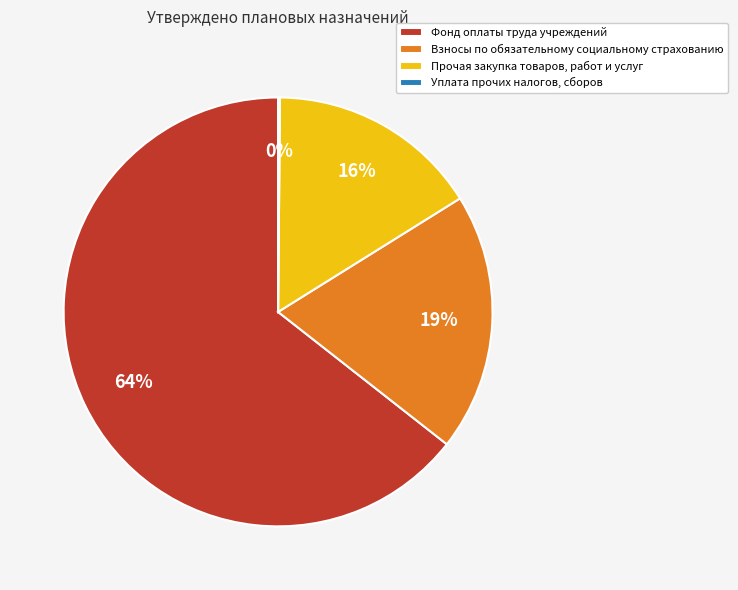

To the nearest percent, what is the difference between the Взносы по обязательному социальному страхованию and Фонд оплаты труда учреждений slice percentages?

45%